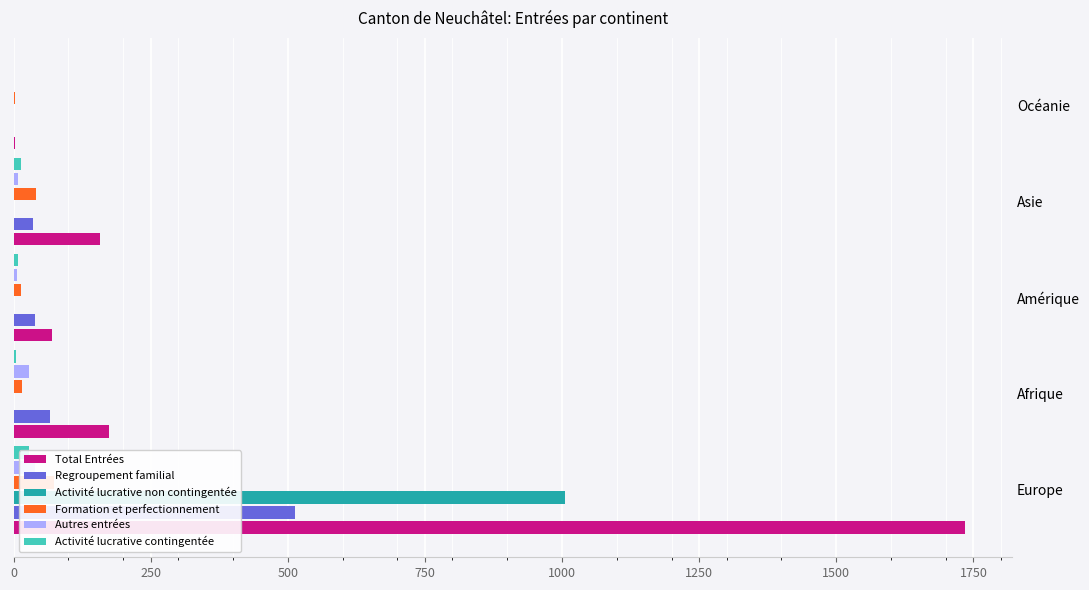

What is the average value of the Activité lucrative non contingentée series?

201